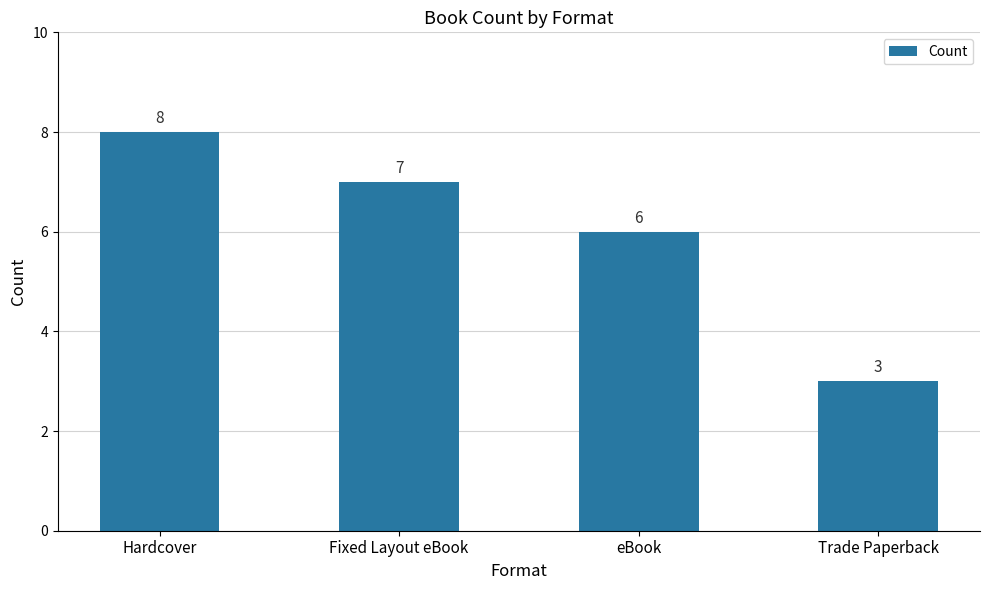

How many values are between 6 and 8?

3